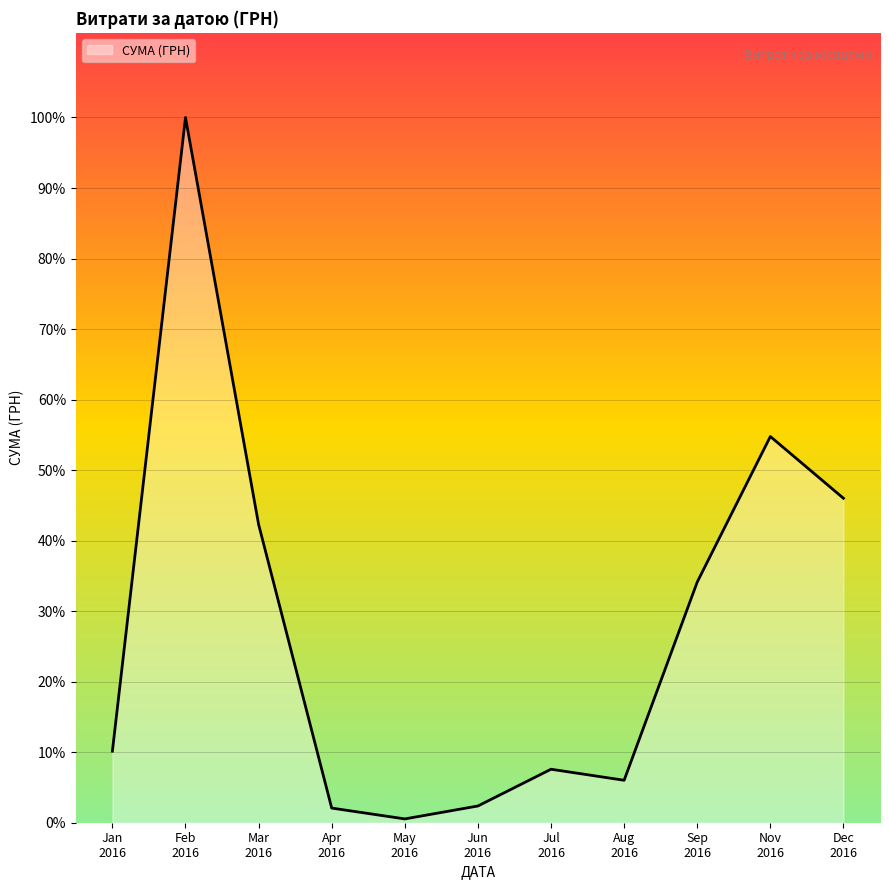

Which has a higher value, Jul
2016 or Mar
2016?

Mar
2016